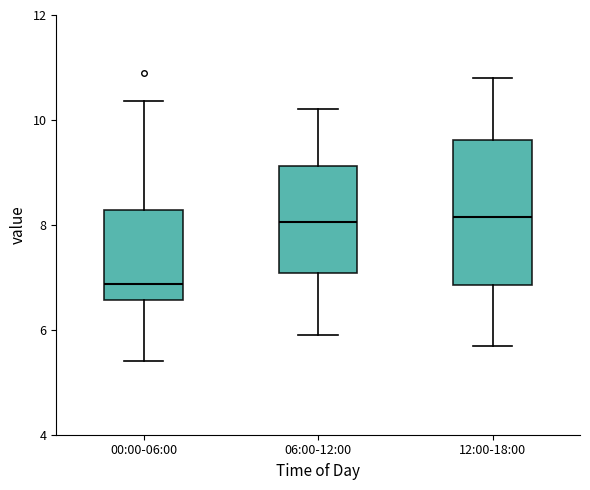

Where does the upper whisker of the box for 00:00-06:00 end on the y-axis? The values are not printed on the chart, so give them approximately, as read against the axis.

10.4